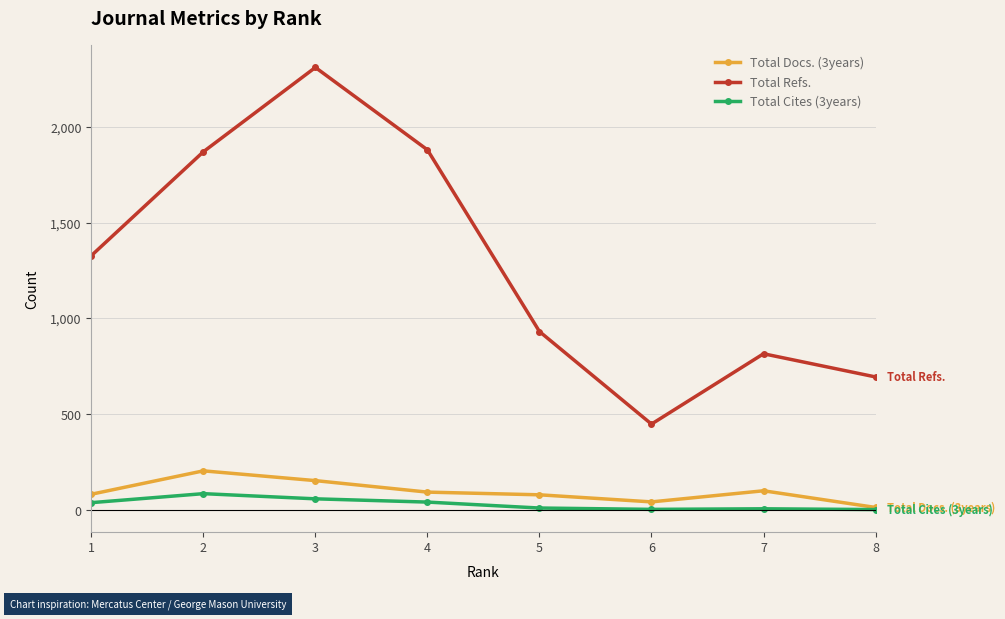

Which series has the largest range (max minus min)?

Total Refs.